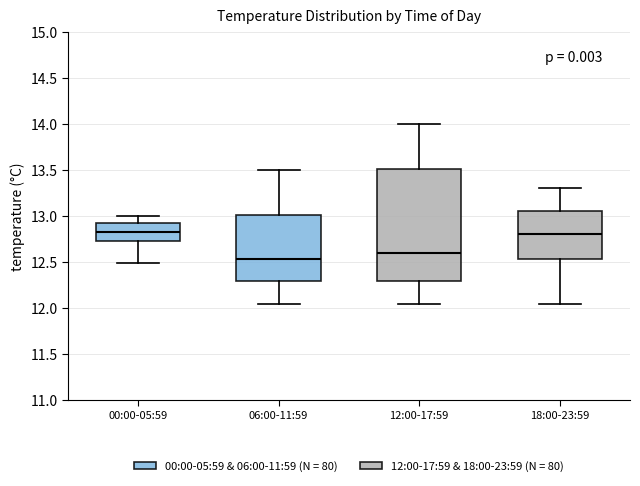

Where does the upper whisker of the box for 00:00-05:59 end on the y-axis? The values are not printed on the chart, so give them approximately, as read against the axis.

13.00